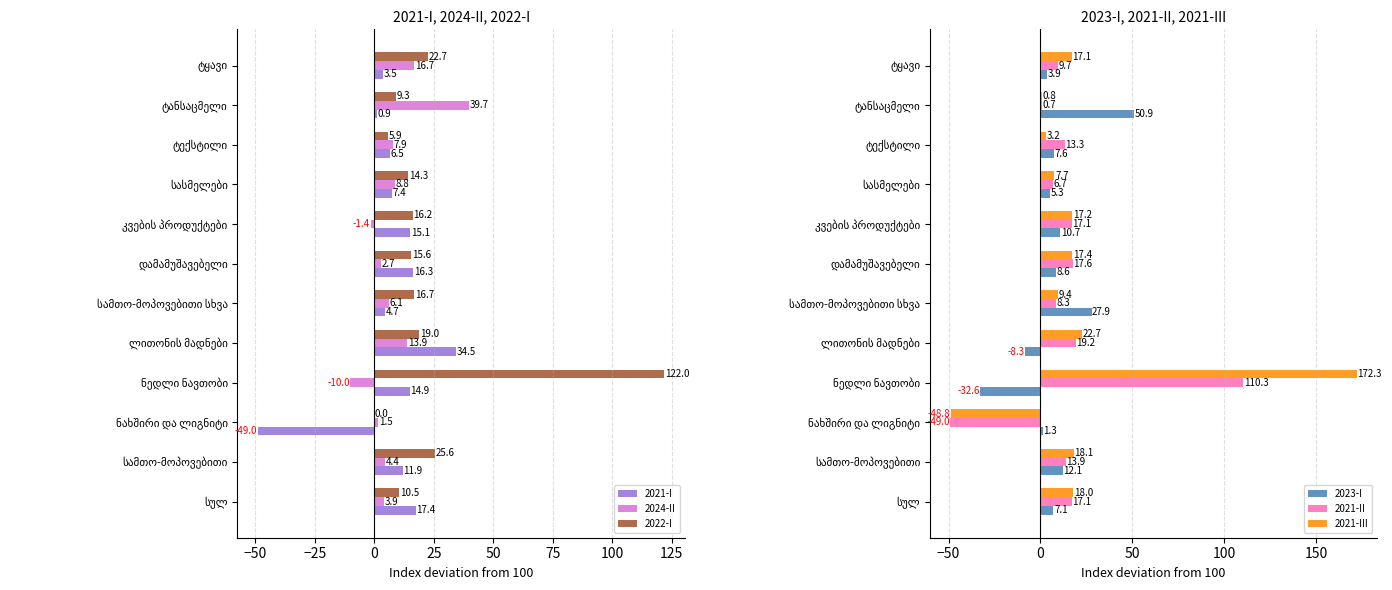

What is the highest value of the 2022-I series?

122.0